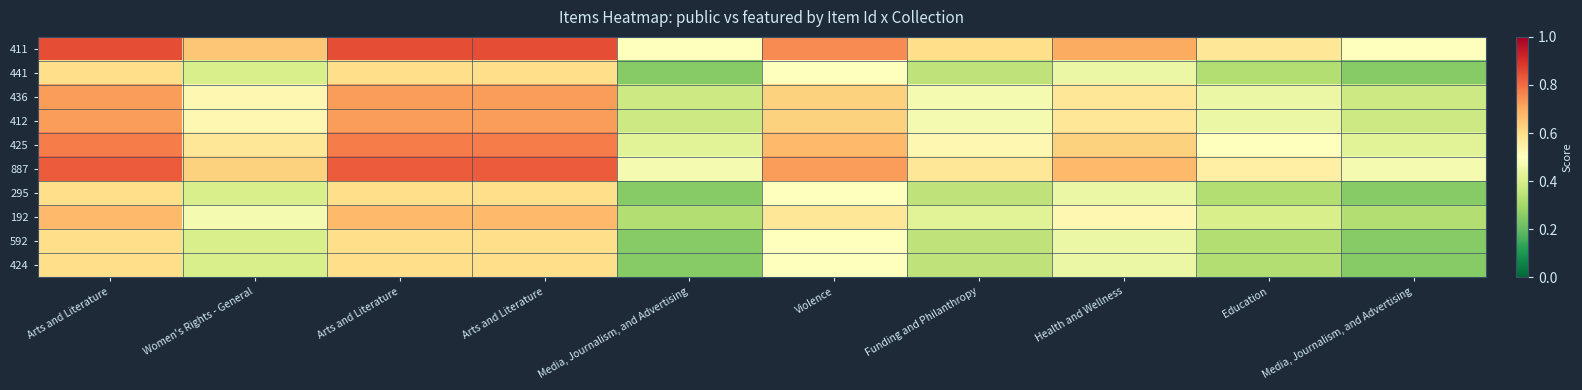

Which has a higher value, Funding and Philanthropy or Arts and Literature?

Arts and Literature